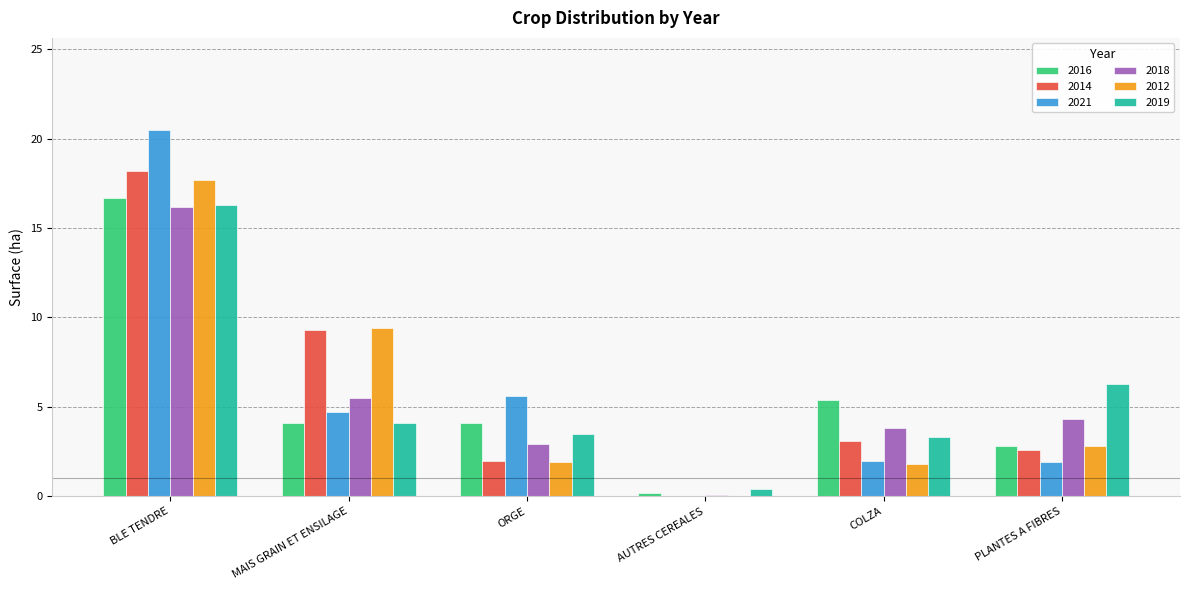

Is the value of 2021 at BLE TENDRE greater than the value of 2019 at AUTRES CEREALES?

Yes